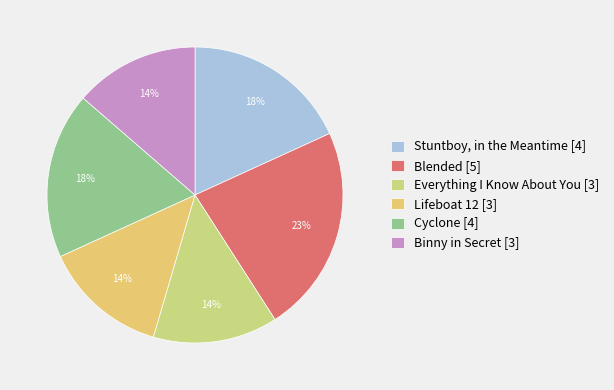

Do Lifeboat 12 and Everything I Know About You together represent more than half of the pie?

No